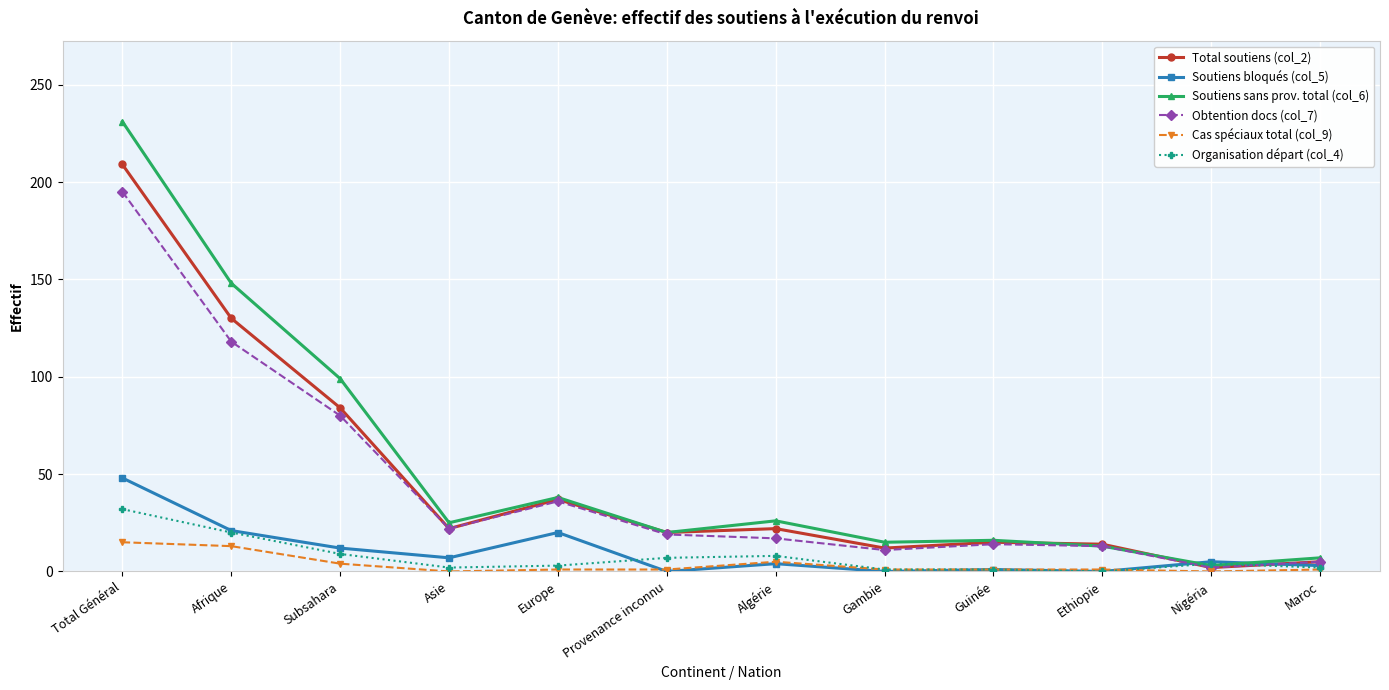

What is the sum of the Soutiens sans prov. total (col_6) values at Provenance inconnu and Ethiopie?

33